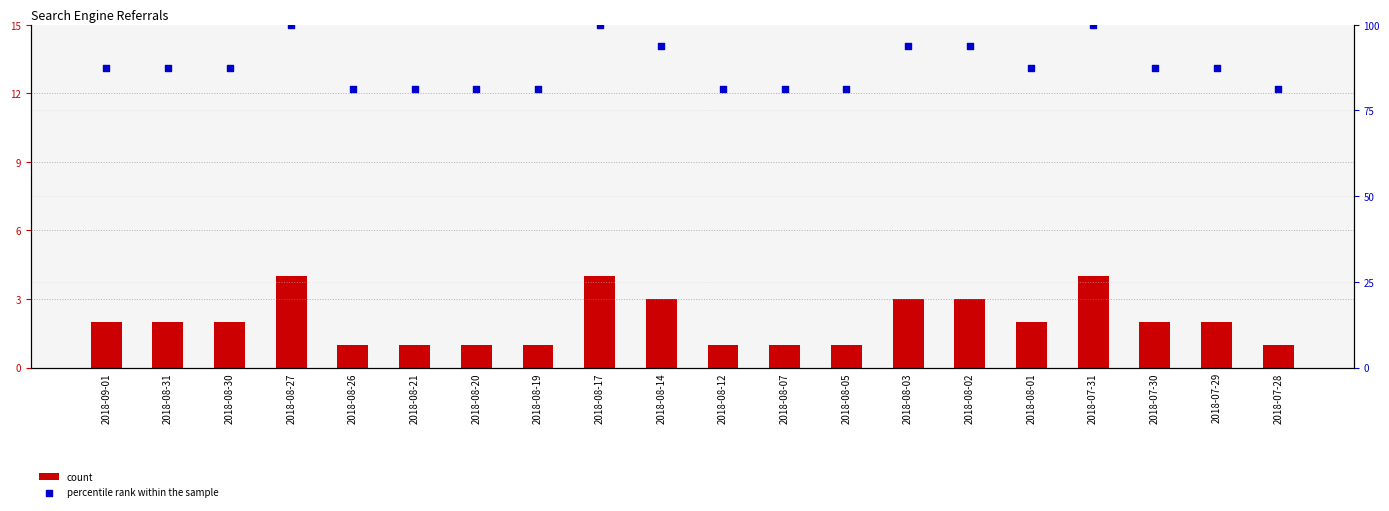

What is the total value across all series at 2018-08-07?

82.2